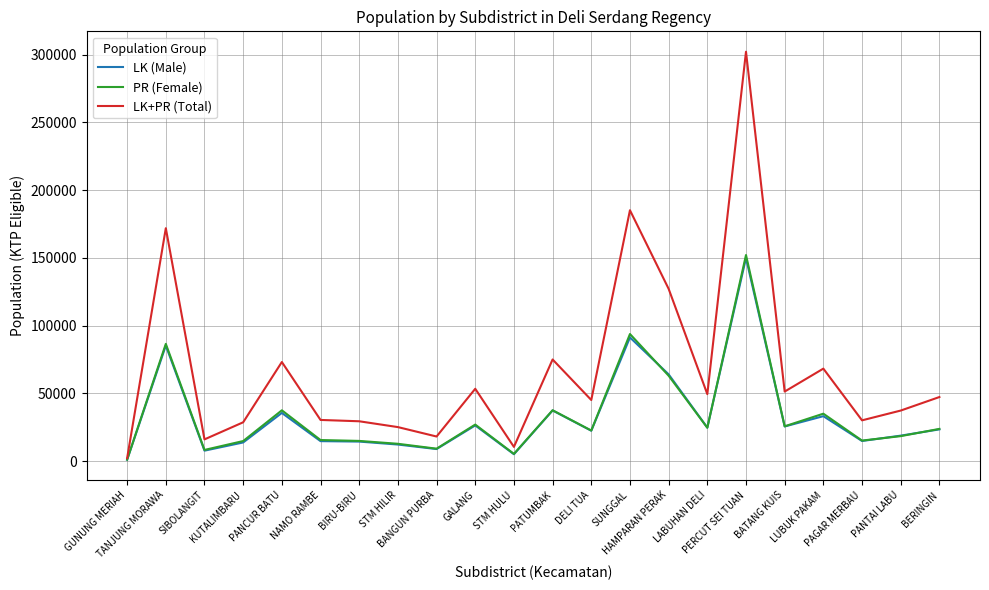

How many times do PR (Female) and LK (Male) cross each other?

4